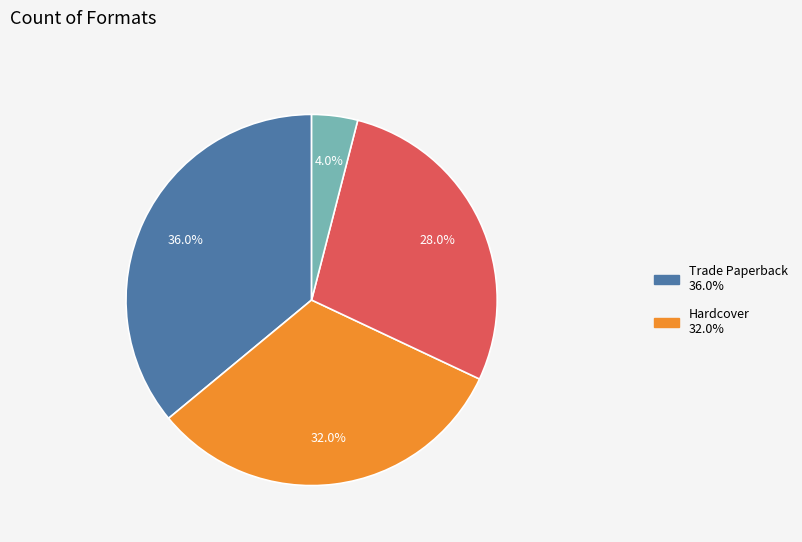

Is there any slice that represents more than half of the pie?

No